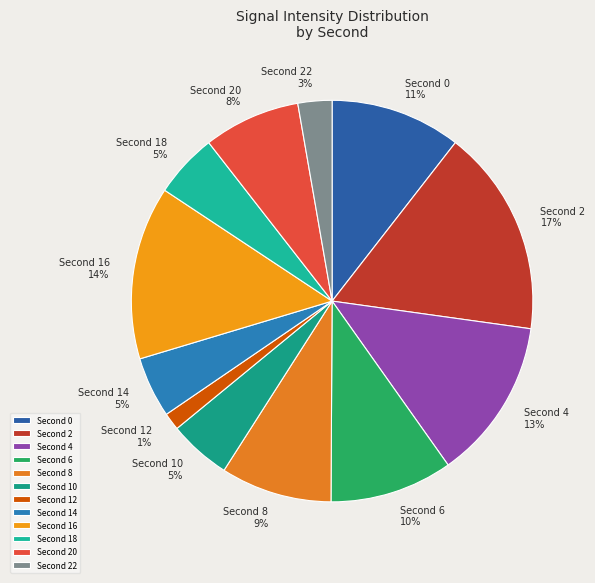

Does any single category account for the majority?

No